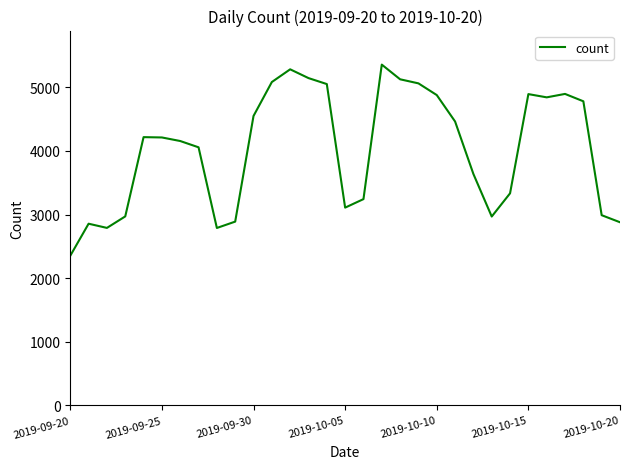

What is the difference between the maximum and minimum values?

3007